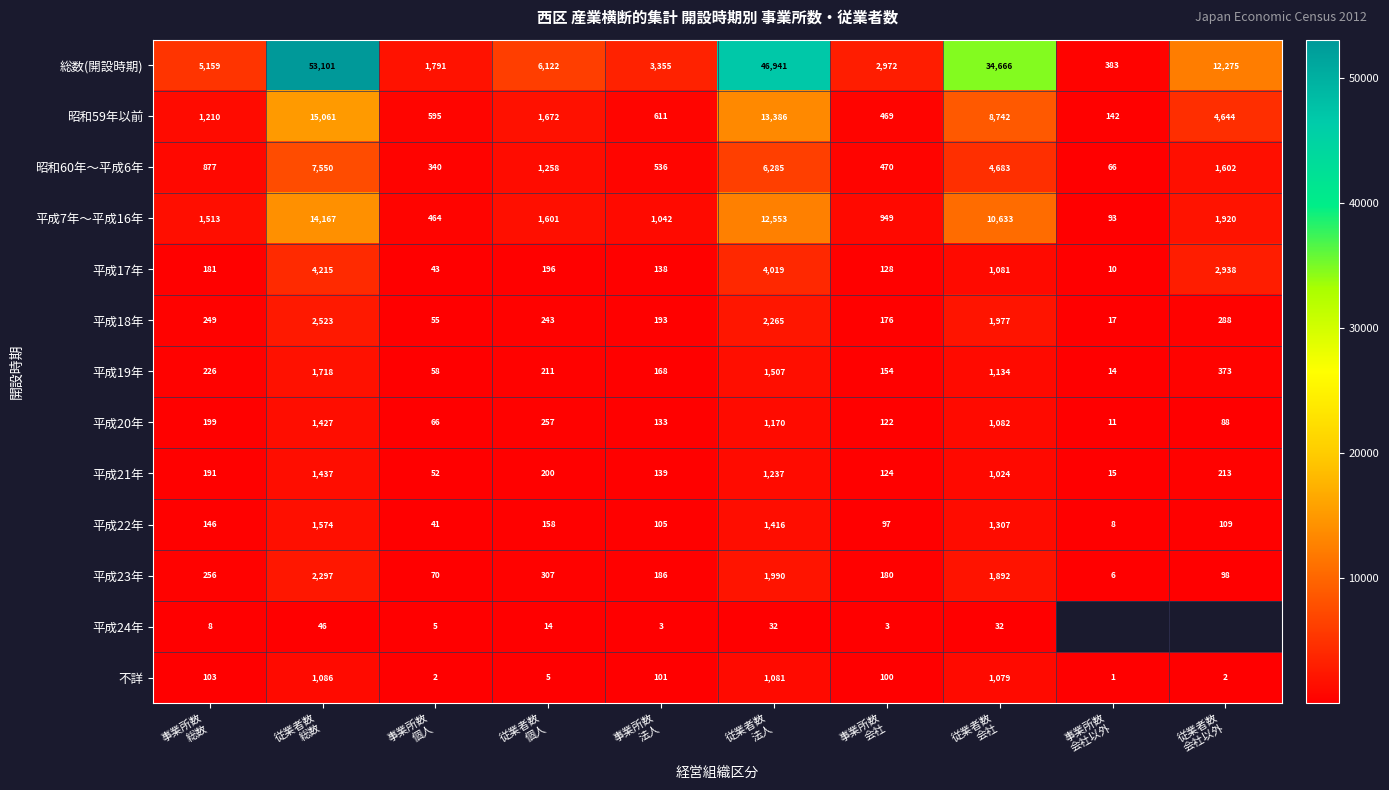

At which category is the sum across all series the highest?

従業者数
総数